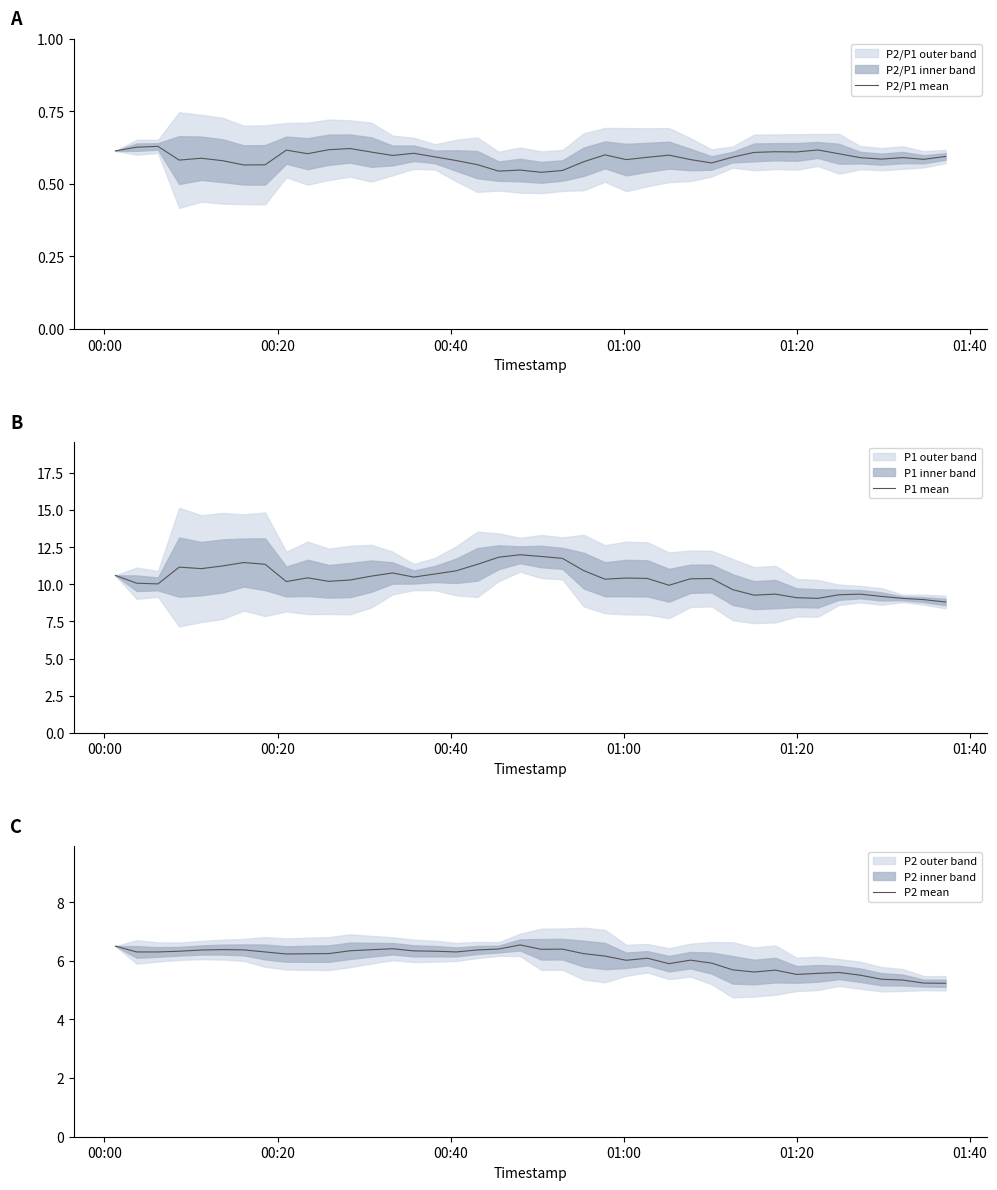

True or false: P2/P1 mean and P1 mean intersect in this chart.

False